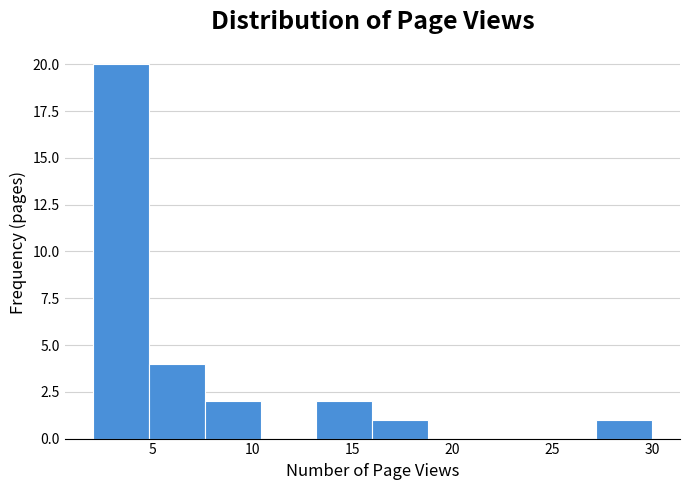

Reading left to right, transcribe this chart: for each bar, give the range it covers on the x-axis and its height. Neither the bar edges nor the heights are printed on the chart, so give them approximately, as read against the axes.

2.0 to 4.8: 20
4.8 to 7.6: 4
7.6 to 10.4: 2
10.4 to 13.2: 0
13.2 to 16.0: 2
16.0 to 18.8: 1
18.8 to 21.6: 0
21.6 to 24.4: 0
24.4 to 27.2: 0
27.2 to 30.0: 1